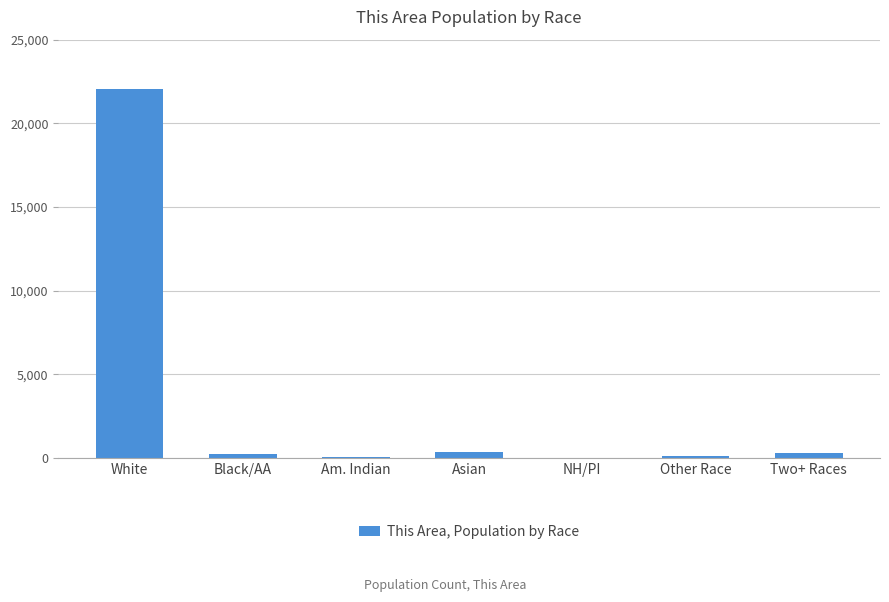

Are the bars grouped side by side (vs. stacked)?

No